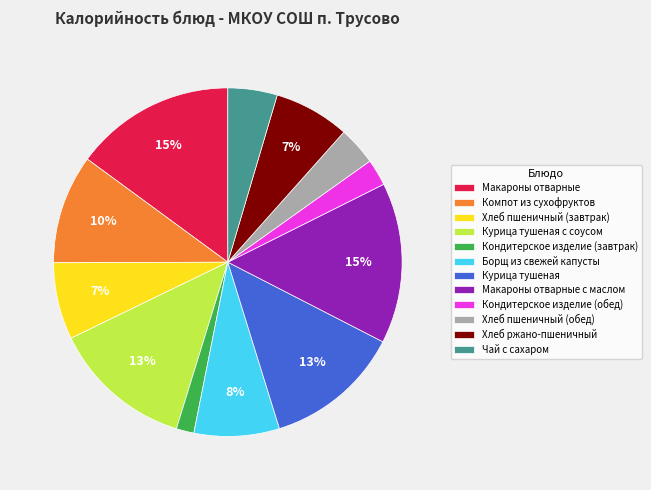

Is the sum of Хлеб ржано-пшеничный and Макароны отварные с маслом greater than half?

No